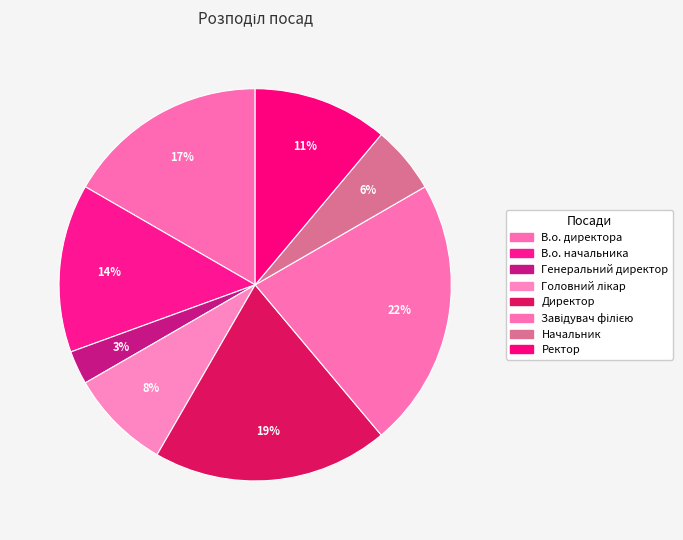

Is it true that Директор is 19% of the pie?

True